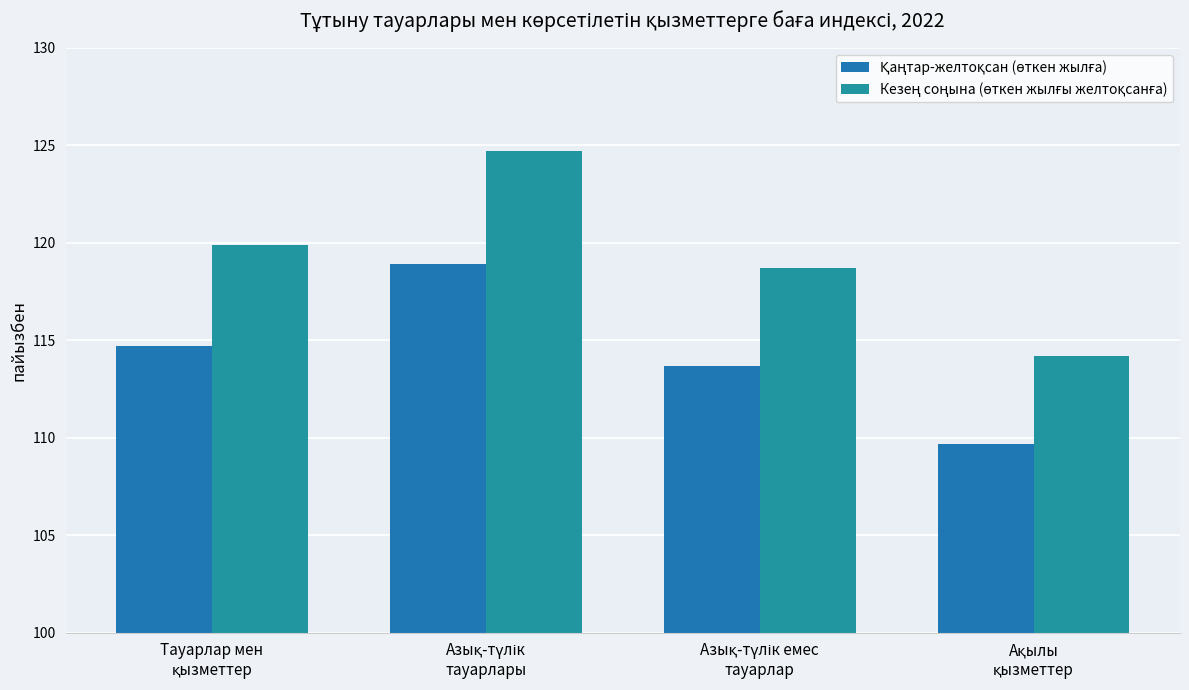

Reading right to left, transcribe all the data shown in this chart.

Қаңтар-желтоқсан (өткен жылға): Ақылы
қызметтер=109.7	Азық-түлік емес
тауарлар=113.7	Азық-түлік
тауарлары=118.9	Тауарлар мен
қызметтер=114.7
Кезең соңына (өткен жылғы желтоқсанға): Ақылы
қызметтер=114.2	Азық-түлік емес
тауарлар=118.7	Азық-түлік
тауарлары=124.7	Тауарлар мен
қызметтер=119.9